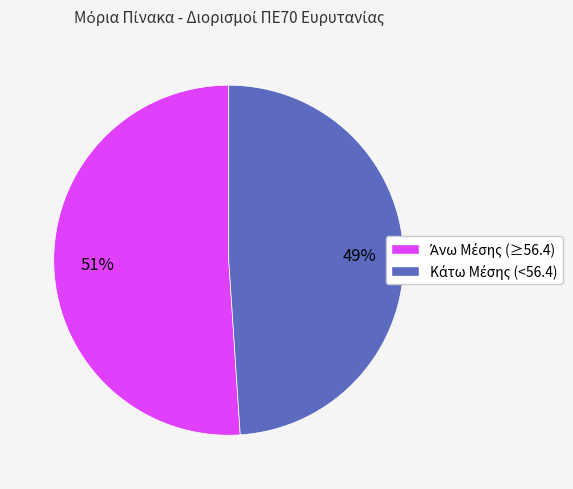

To the nearest percent, what is the difference between the largest and smallest slice percentages?

2%